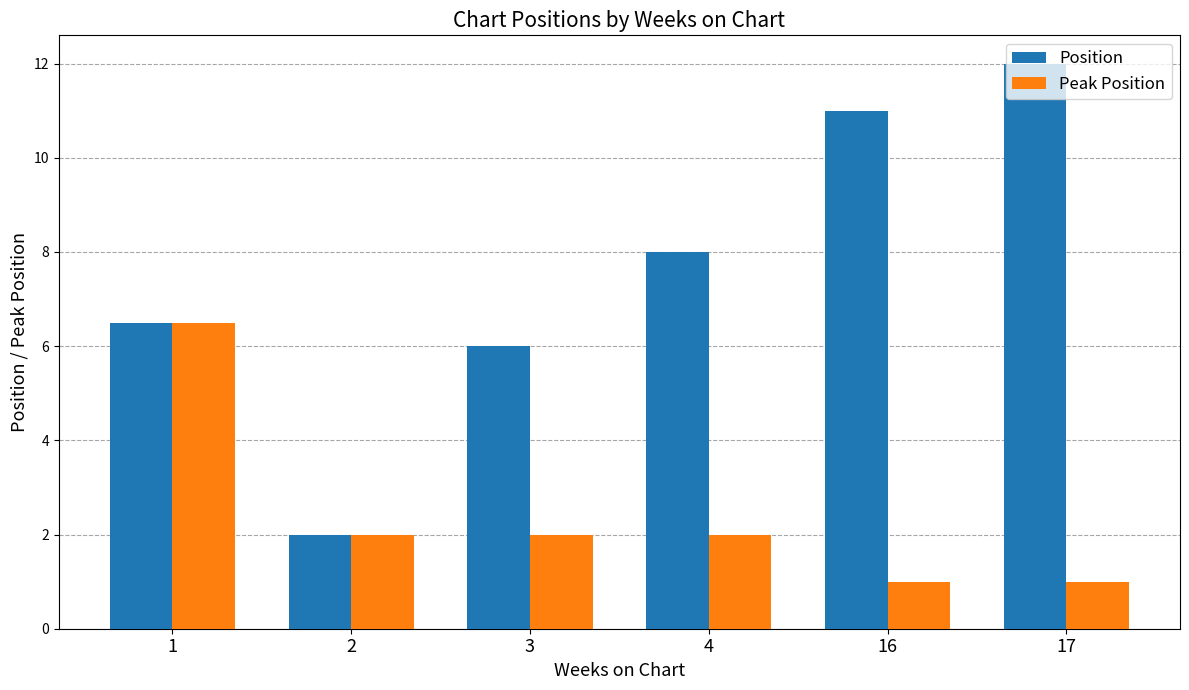

The Position series shows 3.2 at 4. True or false?

False